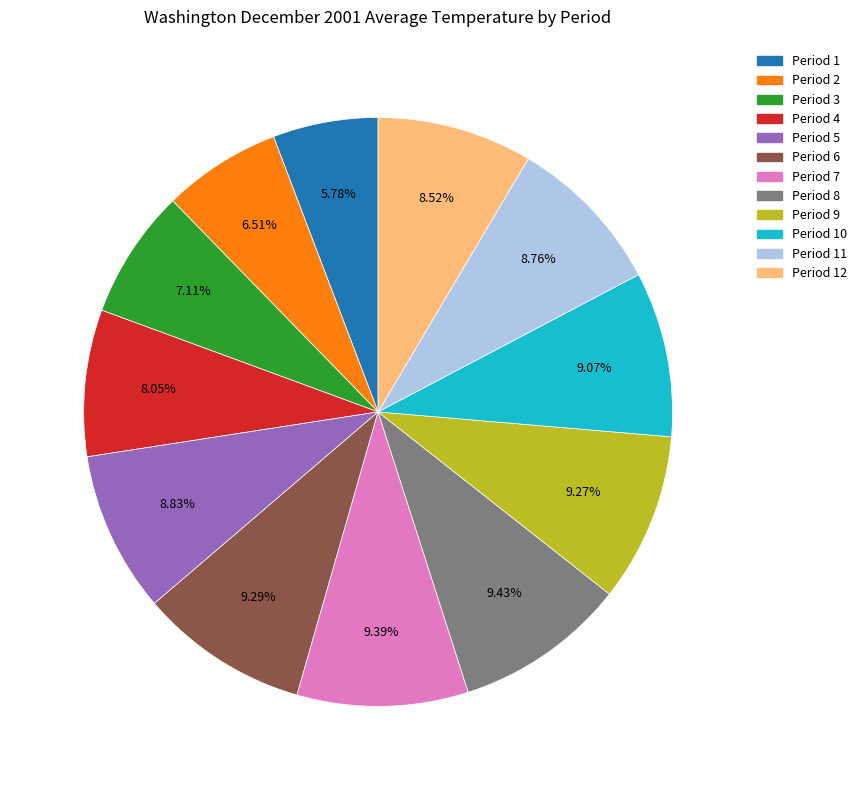

Count the number of slices in the pie.

12